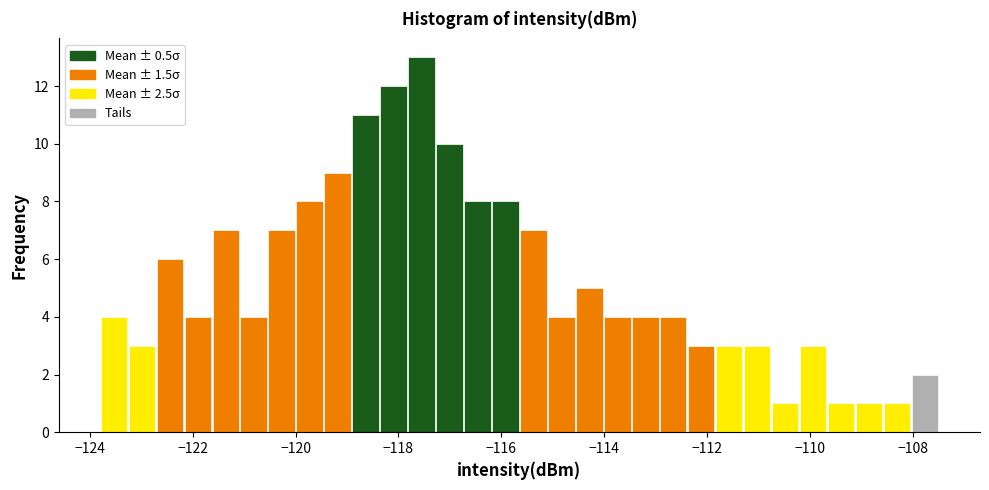

Around what value on the x-axis is the tallest bar? Give the approximate position of its centre, as read against the axis.

-117.6